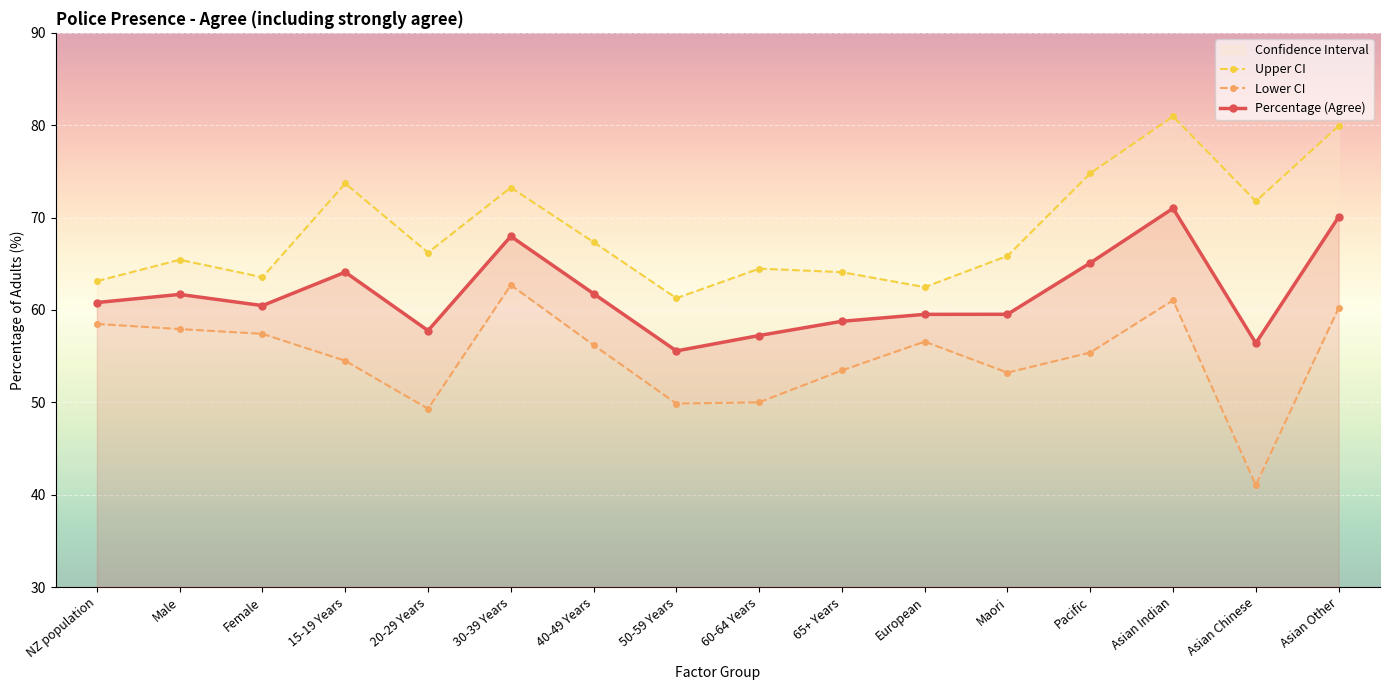

What is the total value across all series at Maori?

178.6